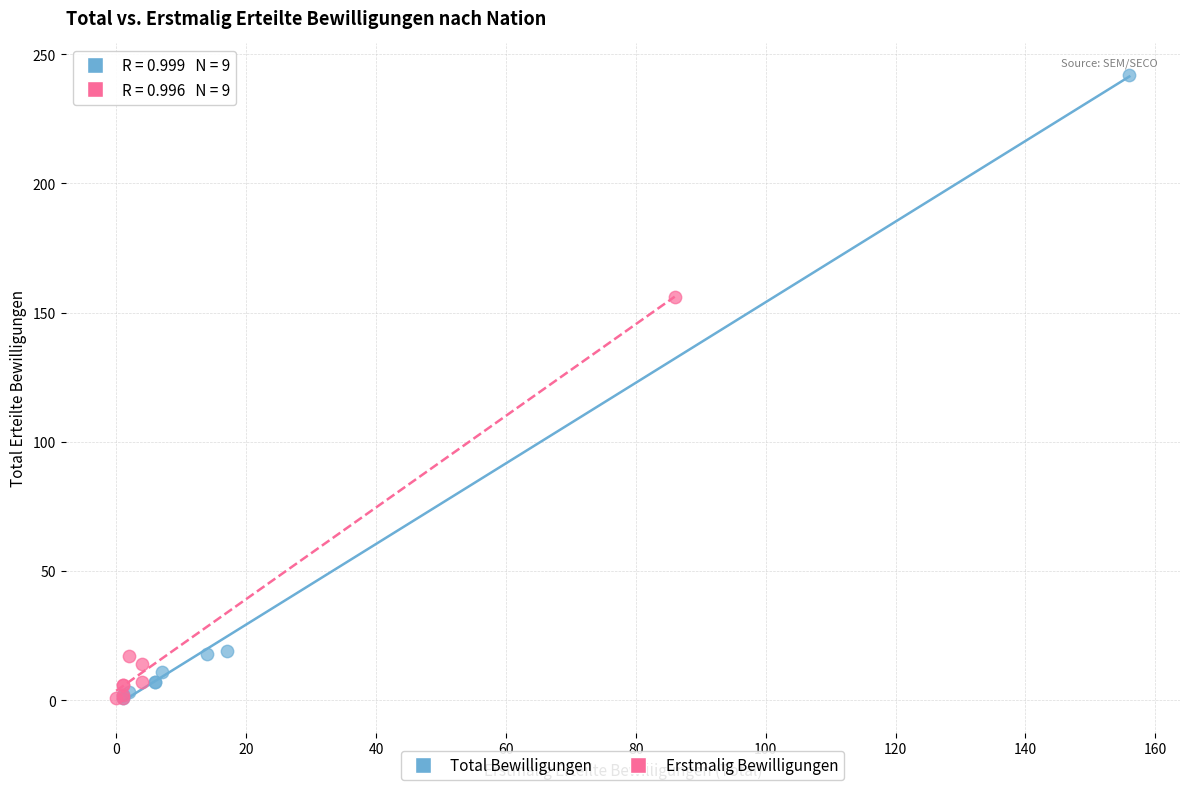

Which series has the widest spread of Y values?

Total Bewilligungen